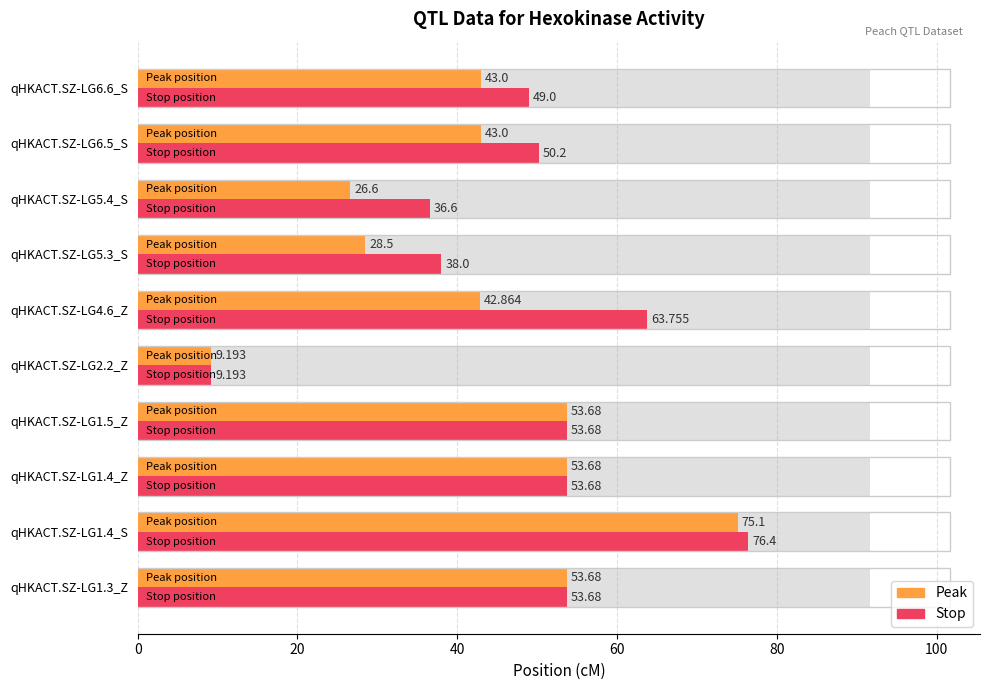

How many bars are there in total?

20